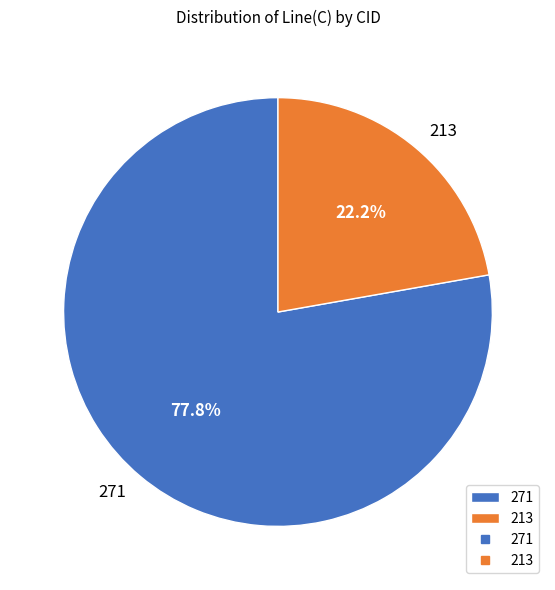

Is there any slice that represents more than half of the pie?

Yes